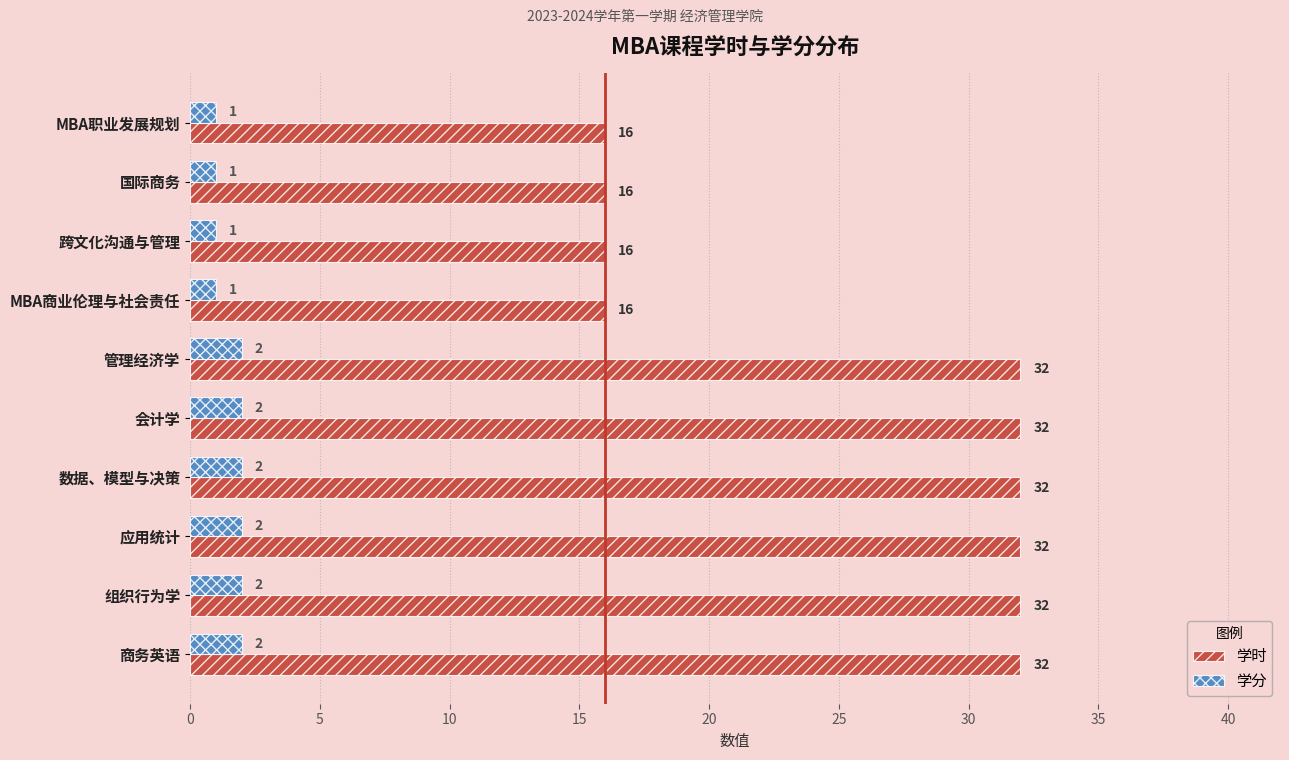

True or false: 学时 has a value of 7 at MBA职业发展规划.

False